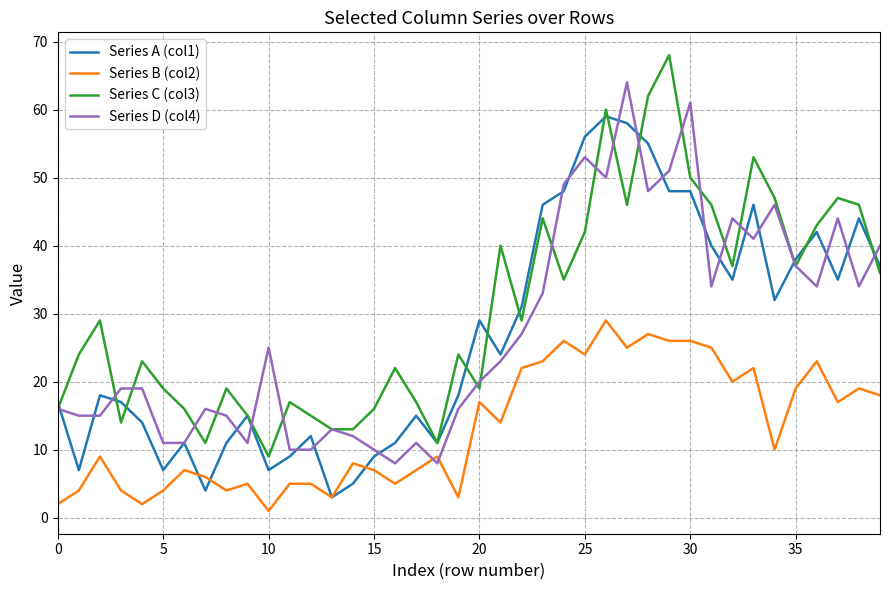

List the series in order of their peak value, highest first.

Series C (col3), Series D (col4), Series A (col1), Series B (col2)